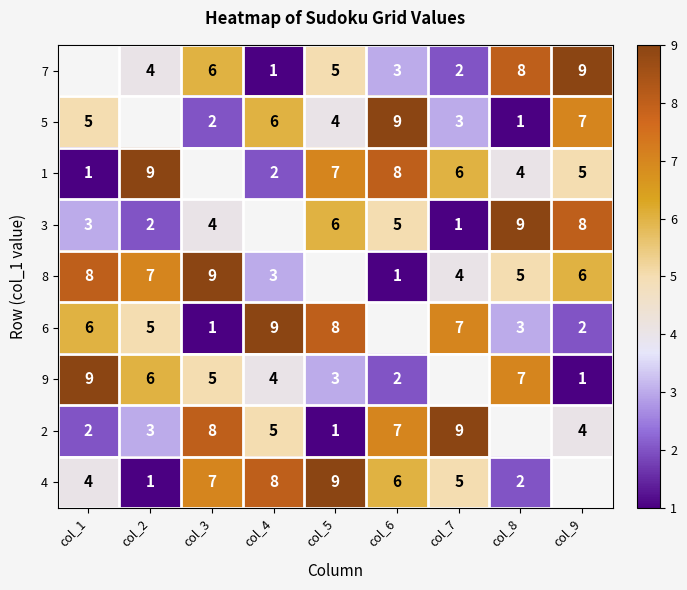

What is the greatest value displayed?

9.0